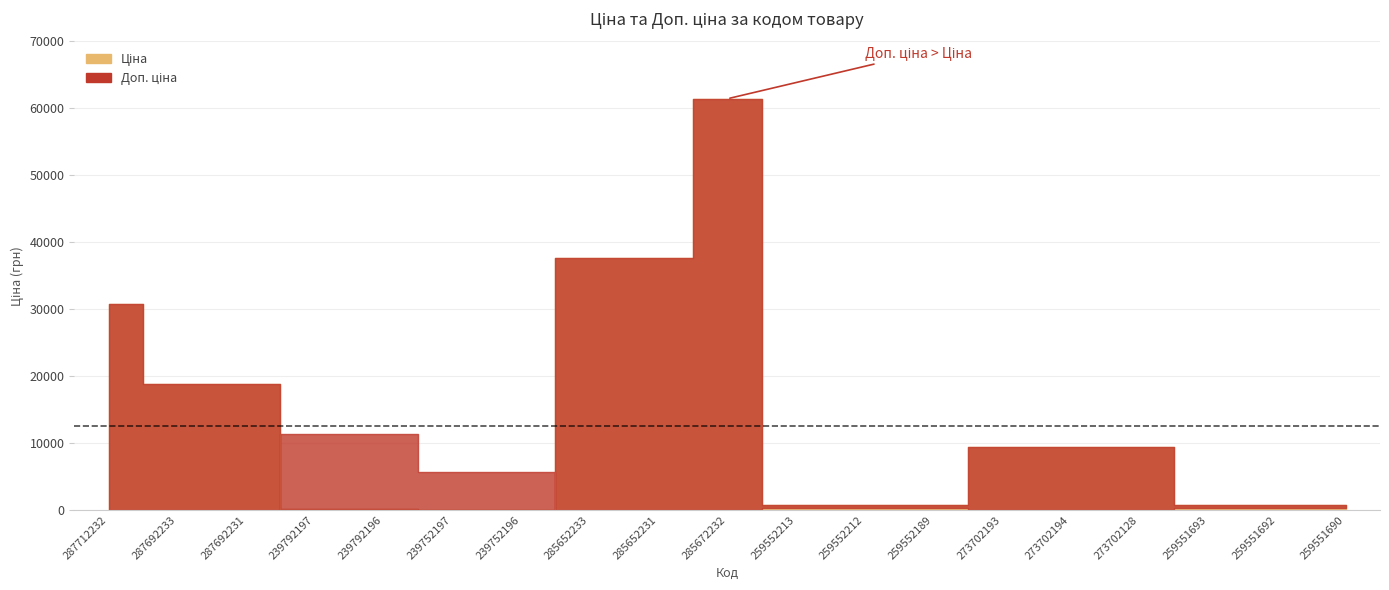

Which series has the widest spread of values?

Ціна